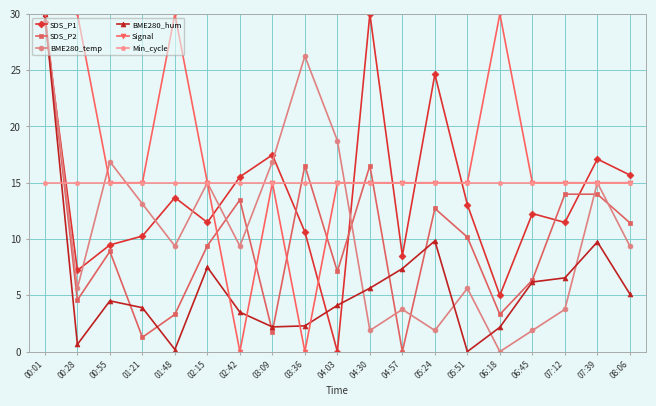

Which series changed the most between 03:09 and 06:18?

BME280_temp